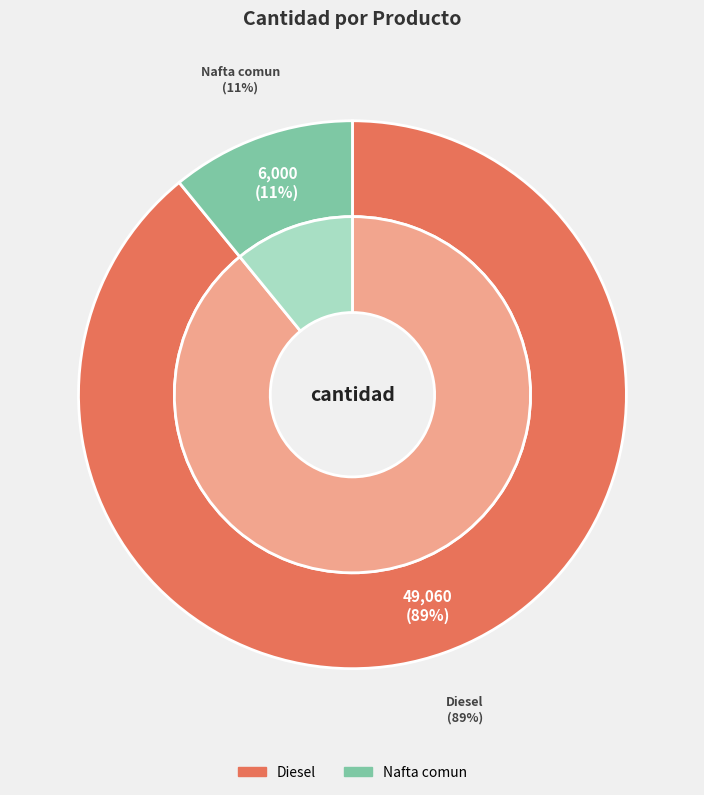

Is it true that Nafta comun is 11% of the pie?

True